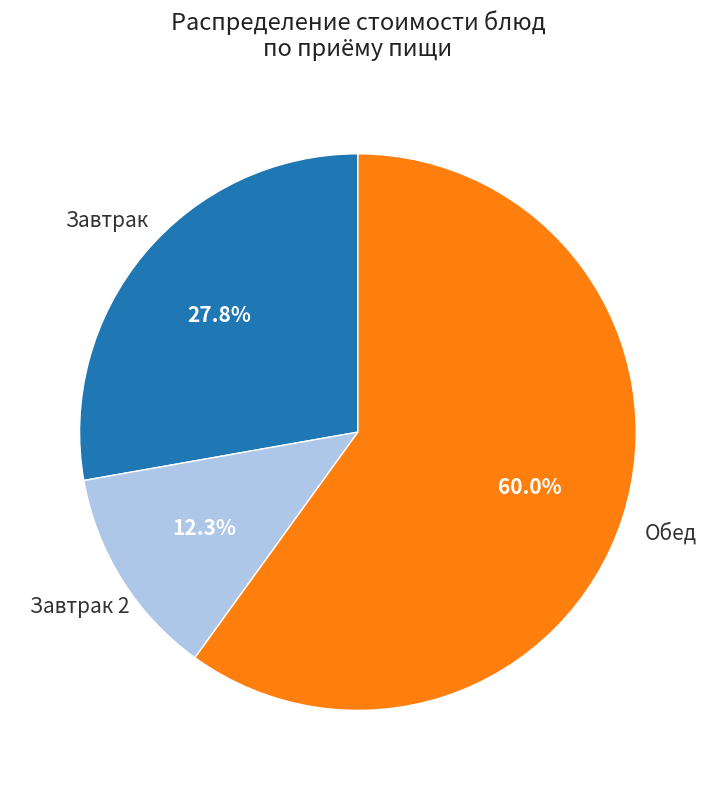

Is there any slice that represents more than half of the pie?

Yes